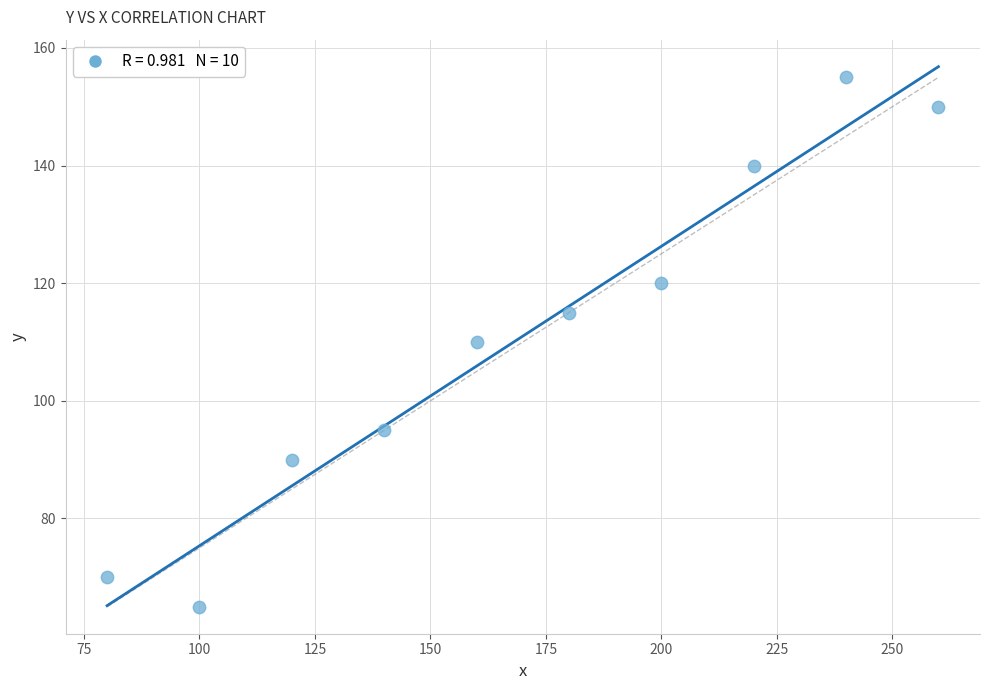

What is the range of Y values (max minus min)?

90